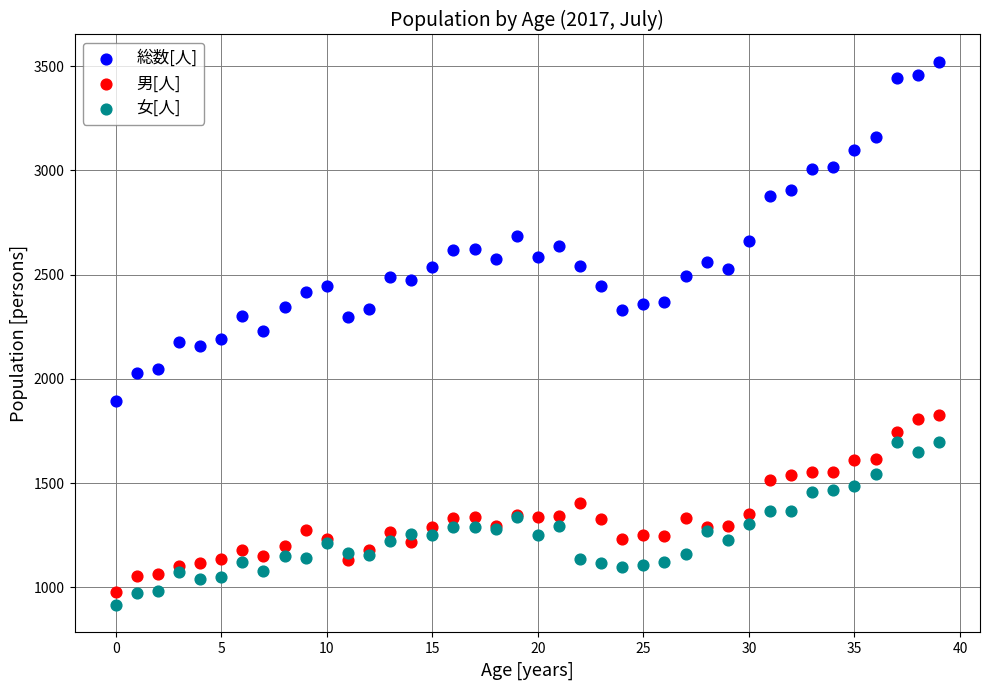

Which series contains the lowest Y value?

女[人]